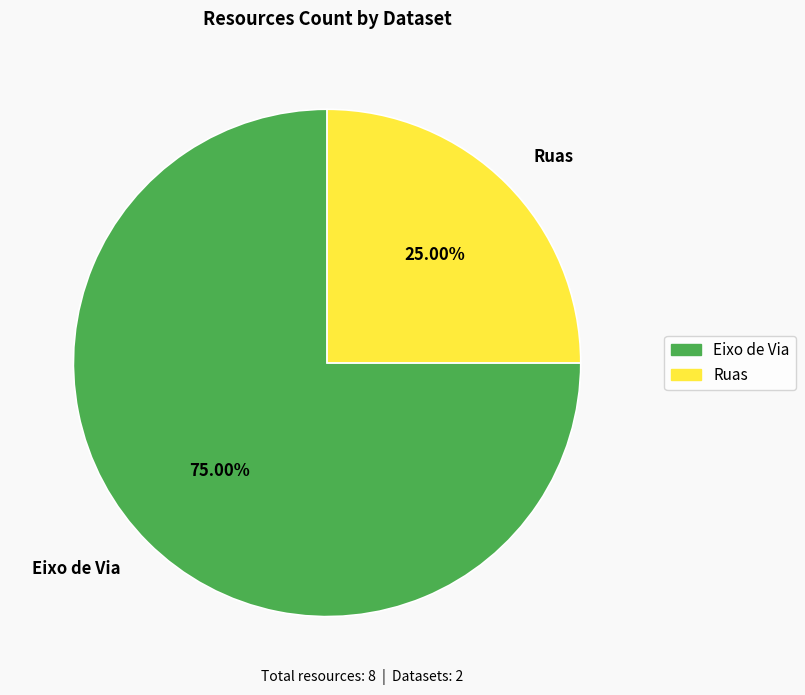

Which slice represents more than half of the pie?

Eixo de Via